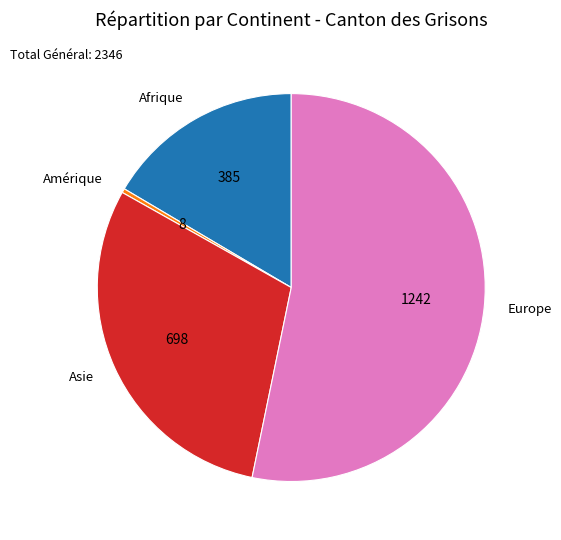

Which category accounts for the majority?

Europe